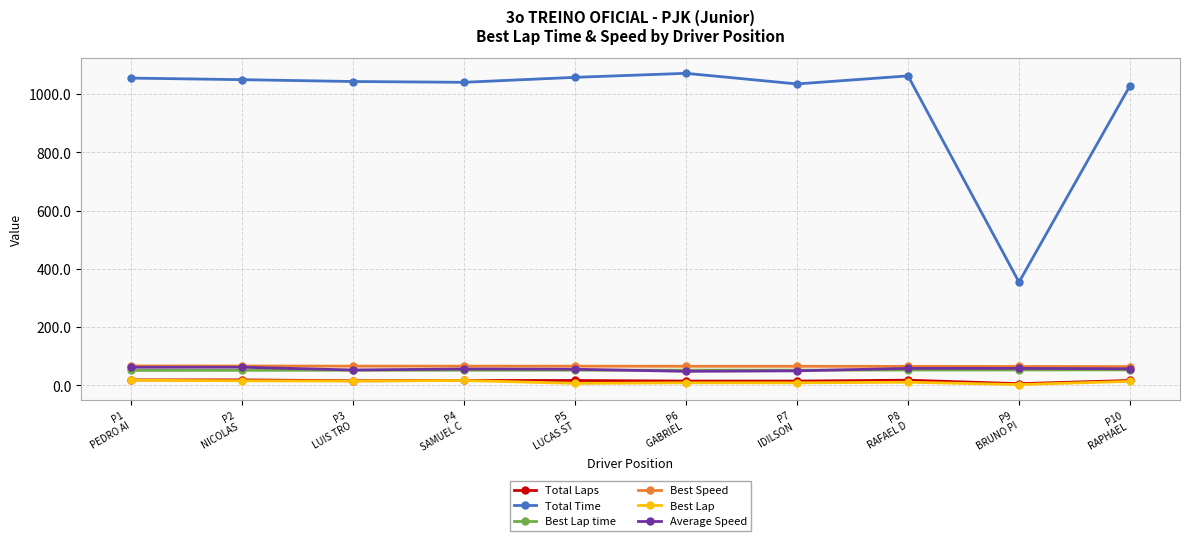

At how many categories does at least one series exceed 538?

9